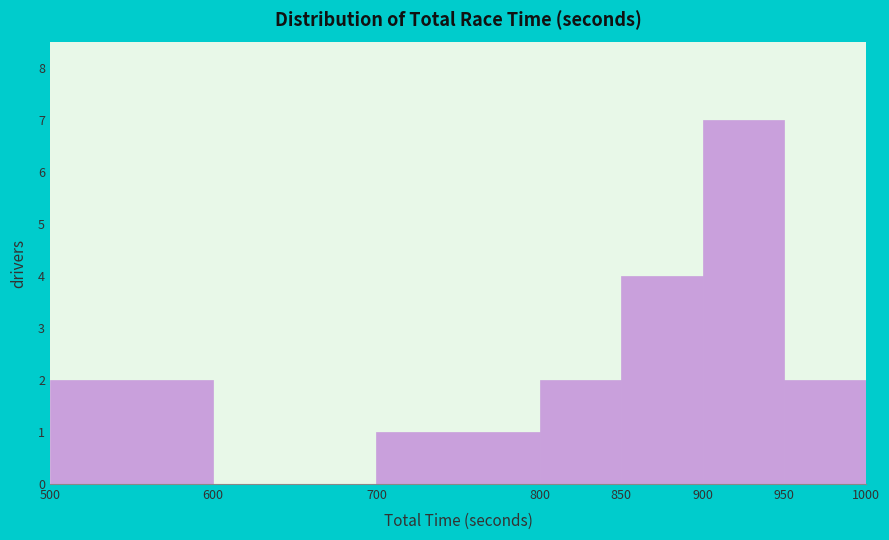

Reading left to right, list every bar in this chart as the range it spans on the x-axis followed by its height. The values are not printed on the chart, so give them approximately, as read against the axis.

500 to 600: 2
600 to 700: 0
700 to 800: 1
800 to 850: 2
850 to 900: 4
900 to 950: 7
950 to 1000: 2